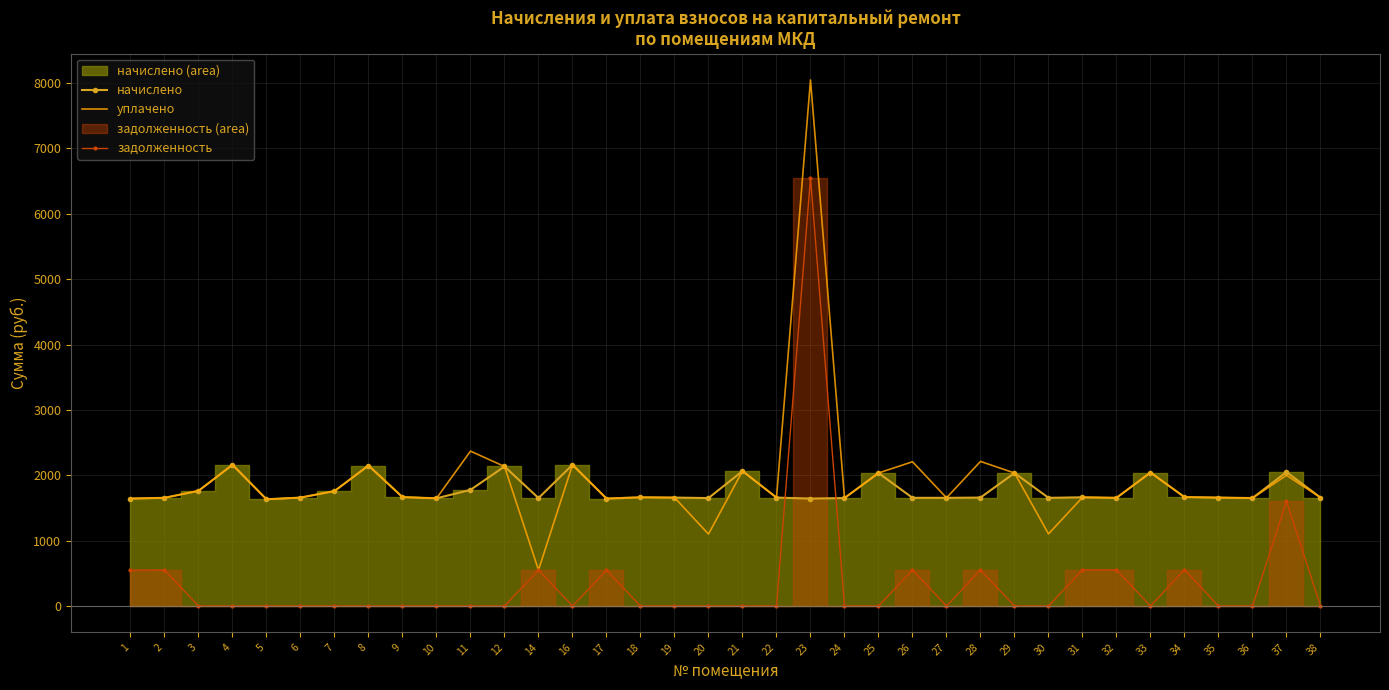

In уплачено, how many points are higher than both neighbors (excluding endpoints)?

12